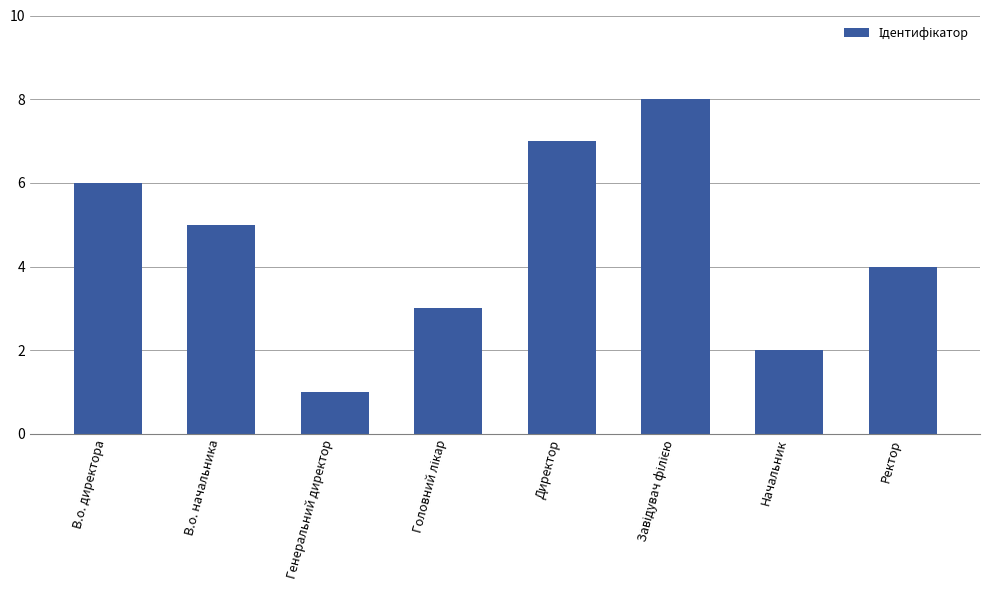

Reading left to right, list all the values displayed in this chart.

6	5	1	3	7	8	2	4